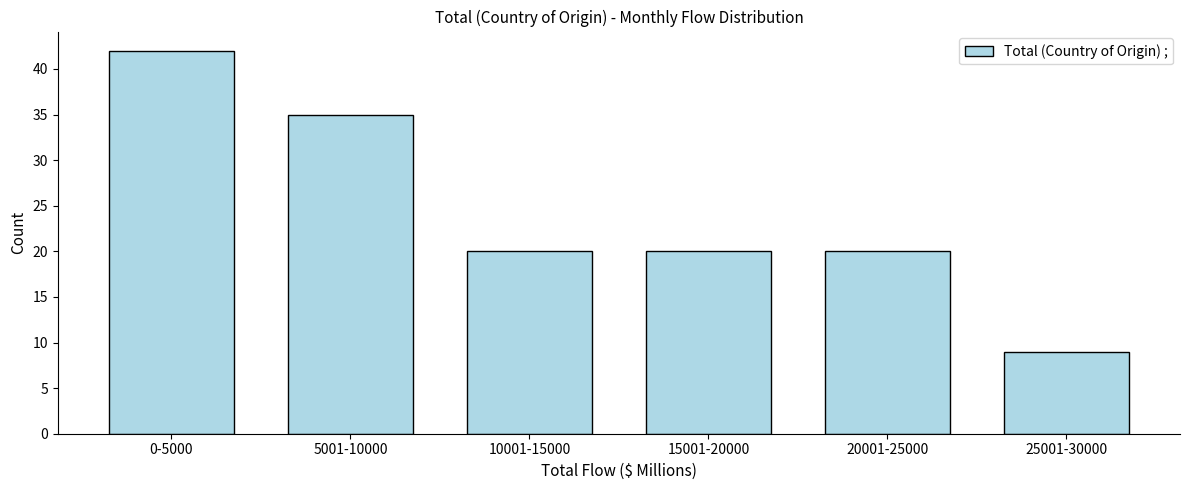

Reading left to right, what are all the values shown in this chart?

42	35	20	20	20	9